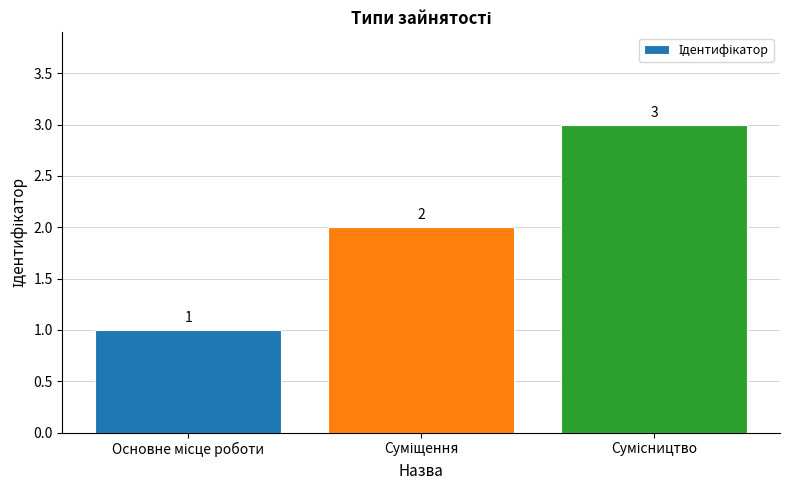

What is the maximum value shown in the chart?

3